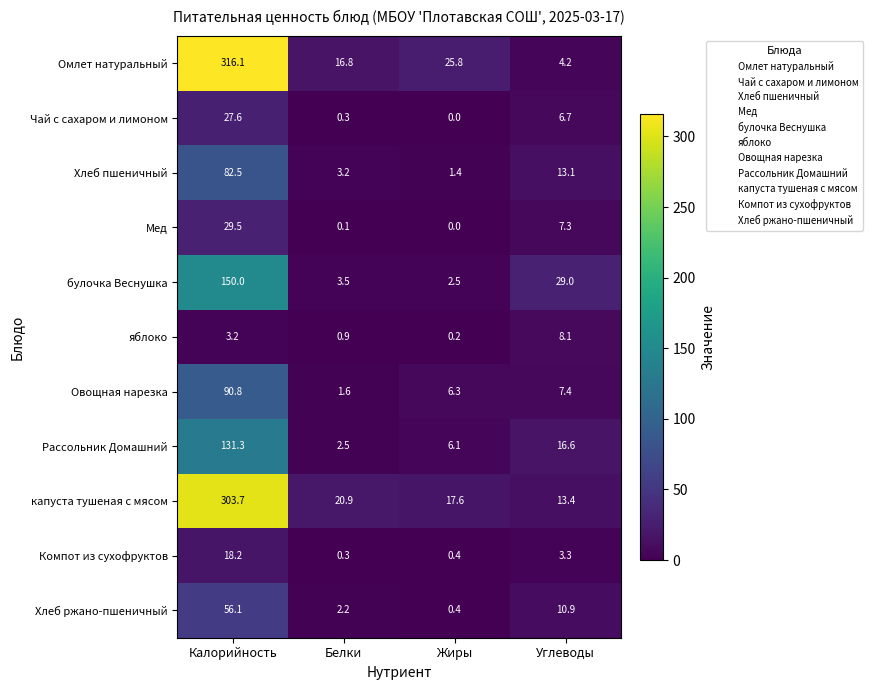

What is the difference between the highest and lowest values at Калорийность?

312.9